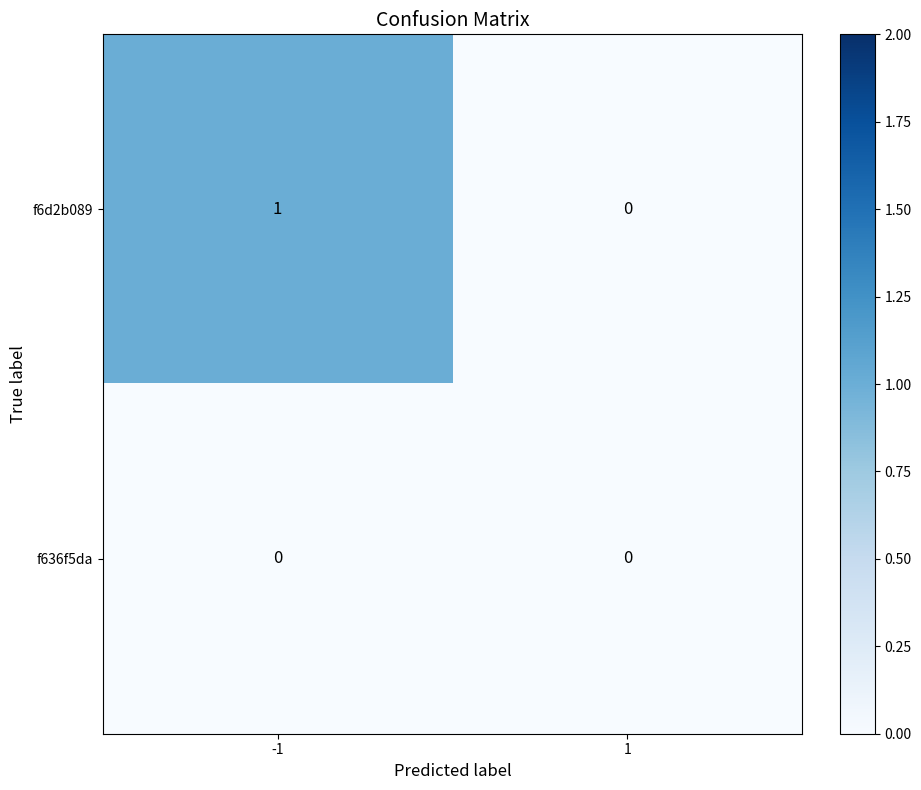

Reading left to right, extract all data points from this chart.

f6d2b089: -1=1	1=0
f636f5da: -1=0	1=0